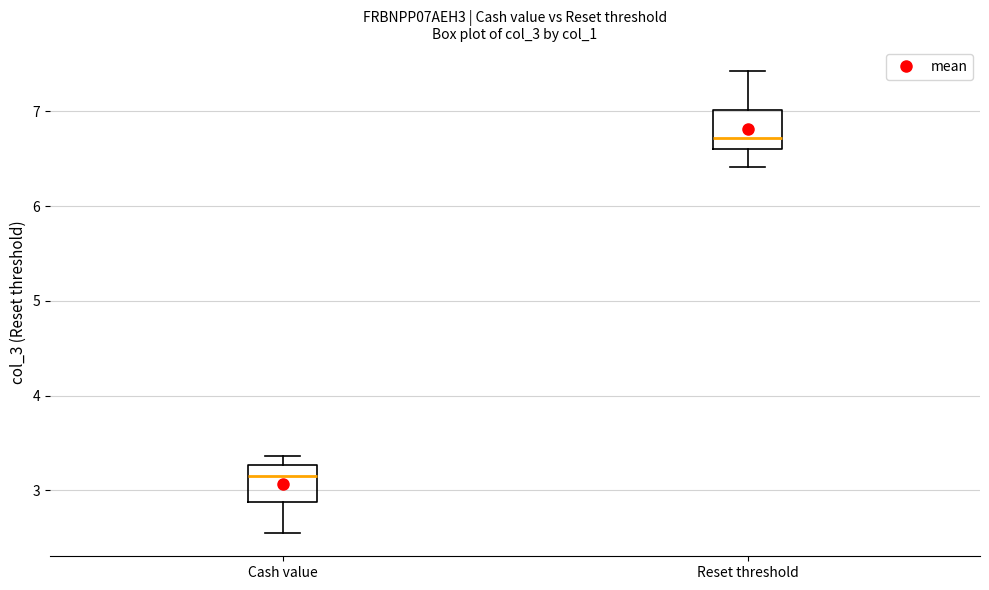

Where is the lower edge of the box for Reset threshold on the y-axis? The values are not printed on the chart, so give them approximately, as read against the axis.

6.6